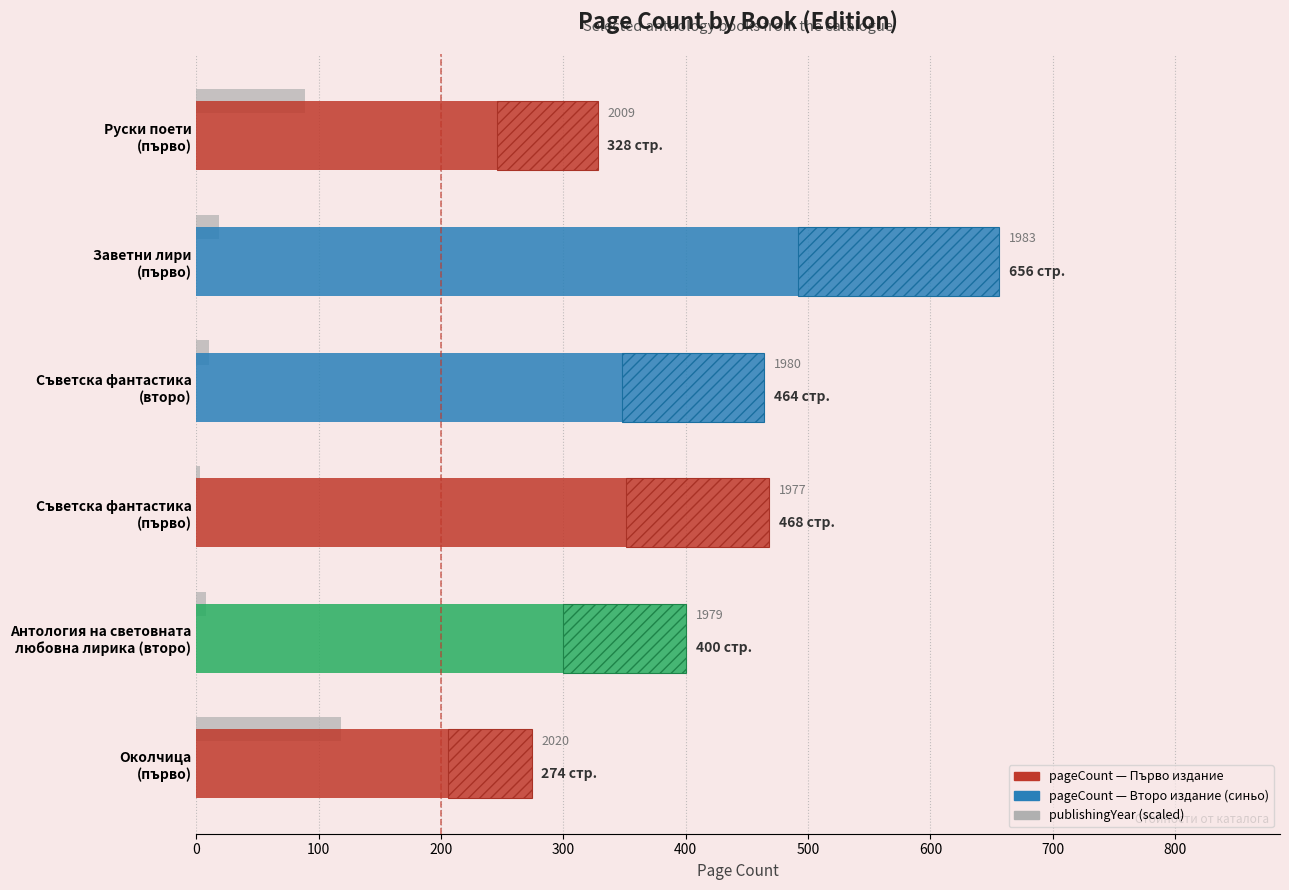

Does the chart contain any negative values?

No